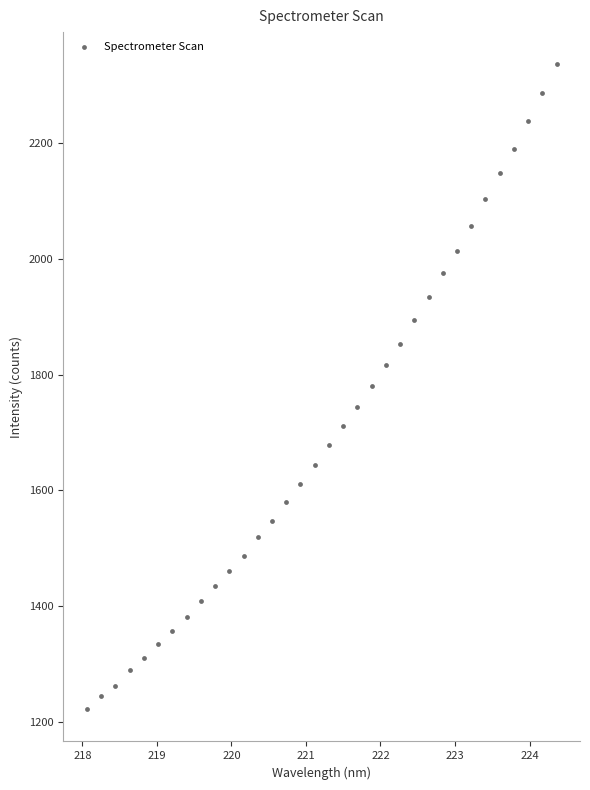

What is the range of X values (max minus min)?

6.3